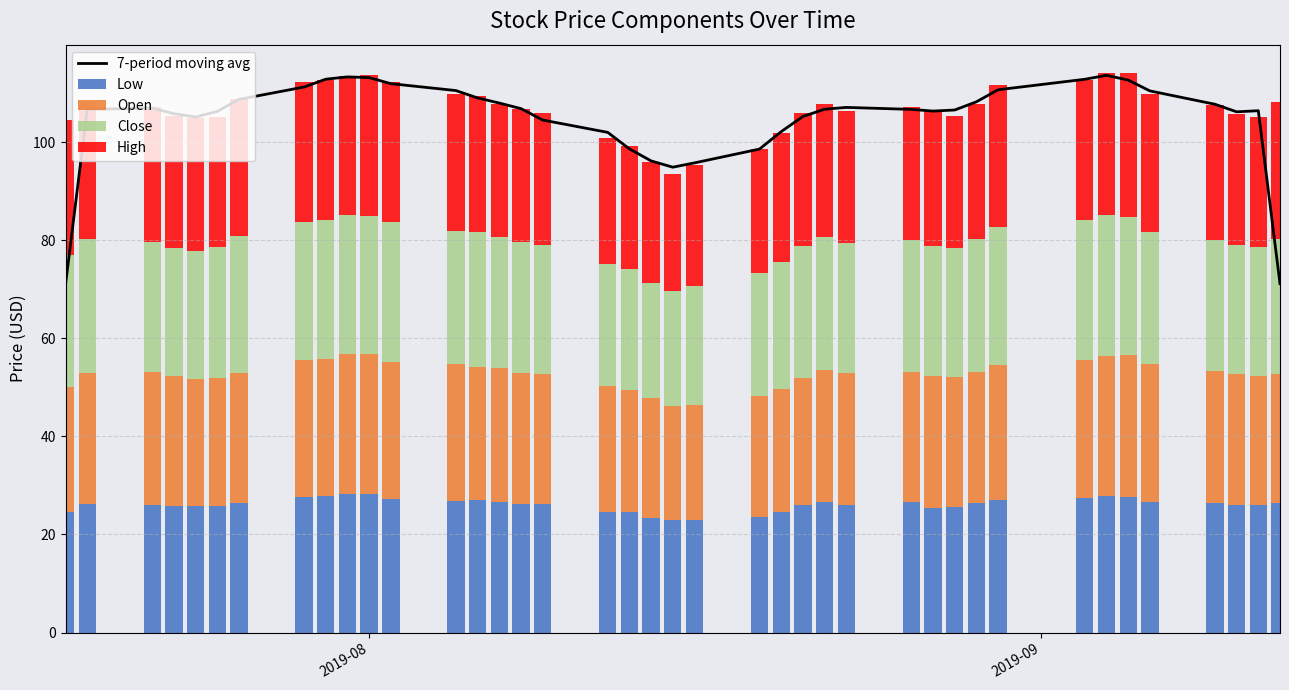

Reading left to right, what are all the values shown in this chart?

7-period moving avg: 71.0	106.7	107.0	105.8	105.2	106.3	108.8	111.3	112.9	113.4	113.2	112.0	110.6	109.1	108.0	106.9	104.5	102.0	98.7	96.2	94.9	95.8	98.6	102.2	105.3	106.8	107.1	106.7	106.4	106.6	108.3	110.7	112.9	113.7	112.7	110.5	107.8	106.2	106.5	71.2
Low: 24.6	26.2	26.0	25.8	25.8	25.8	26.5	27.7	27.8	28.3	28.2	27.2	26.8	27.0	26.6	26.3	26.2	24.7	24.6	23.3	22.9	23.0	23.5	24.6	26.0	26.6	26.1	26.6	25.3	25.6	26.4	27.1	27.4	27.9	27.6	26.7	26.3	26.1	26.0	26.3
Open: 25.5	26.8	27.1	26.6	25.8	26.3	26.5	28.0	27.9	28.5	28.5	28.0	28.0	27.0	27.2	26.7	26.6	25.7	24.8	24.6	23.4	23.4	24.7	25.0	26.0	27.0	26.9	26.6	27.0	26.5	26.8	27.4	28.3	28.5	29.1	28.0	27.0	26.8	26.4	26.4
Close: 27.0	27.2	26.6	26.0	26.2	26.5	27.9	28.1	28.5	28.3	28.3	28.5	27.1	27.6	26.8	26.7	26.3	24.8	24.8	23.4	23.3	24.4	25.1	26.0	27.0	27.0	26.5	27.0	26.6	26.4	27.2	28.2	28.4	28.8	28.0	27.0	26.8	26.2	26.4	27.5
High: 27.5	28.1	27.6	26.9	27.0	26.7	27.9	28.5	28.6	28.5	28.6	28.6	28.0	27.8	27.2	27.0	26.9	25.8	25.0	24.6	23.9	24.6	25.2	26.3	27.1	27.2	26.9	27.0	27.7	26.9	27.5	28.9	28.7	29.0	29.4	28.1	27.5	26.8	26.5	28.1